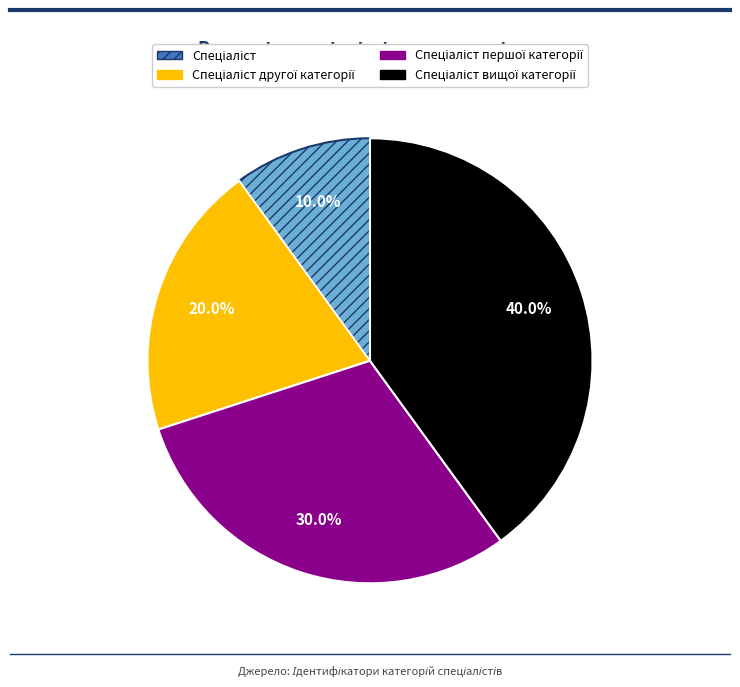

Is there any slice that represents more than half of the pie?

No